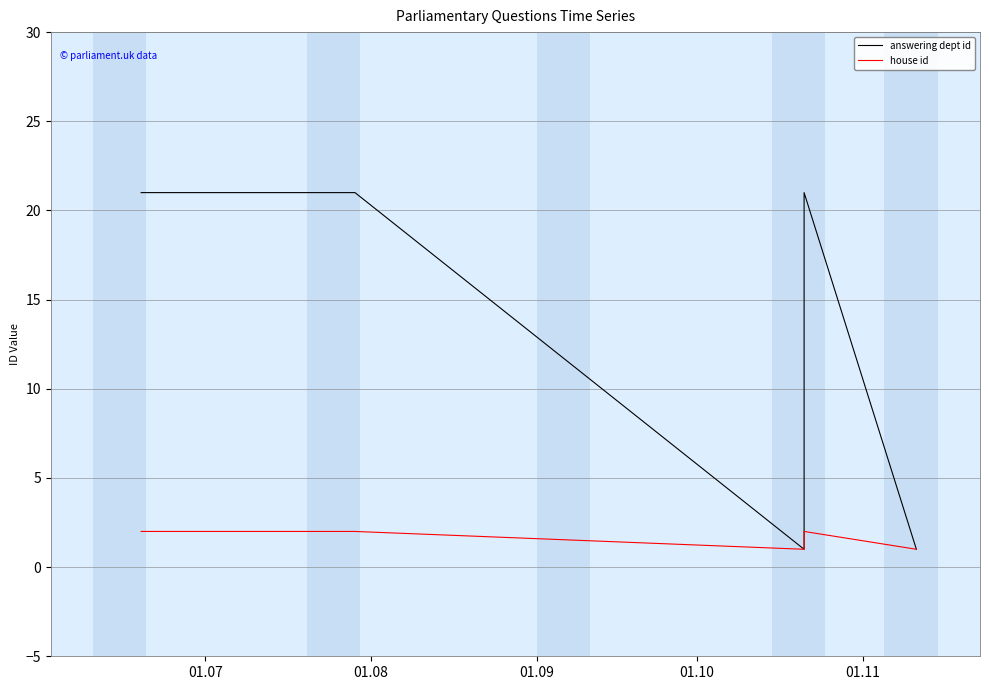

Which series has the largest total across all categories?

answering dept id